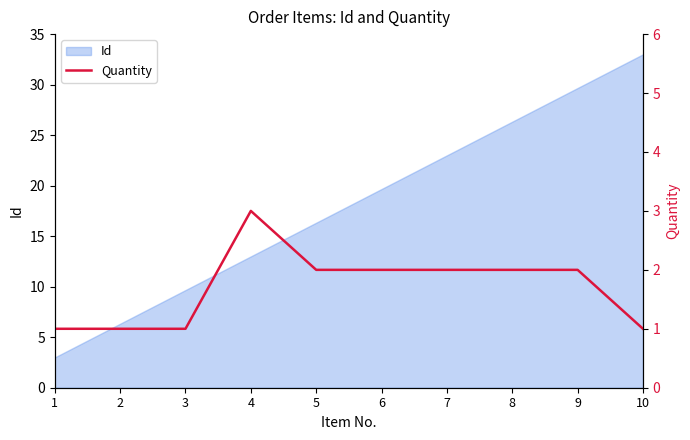

Is it true that Id equals 39.3 at 8?

False